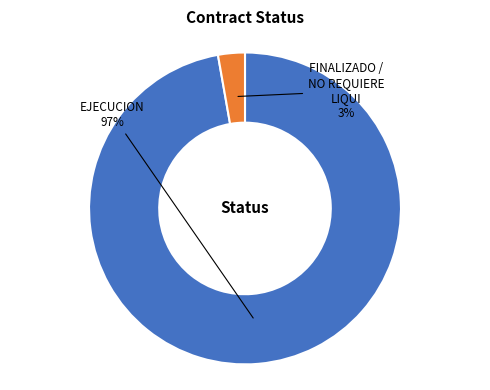

Rank the categories by value from lowest to highest.

FINALIZADO / NO REQUIERE LIQUI, EJECUCION